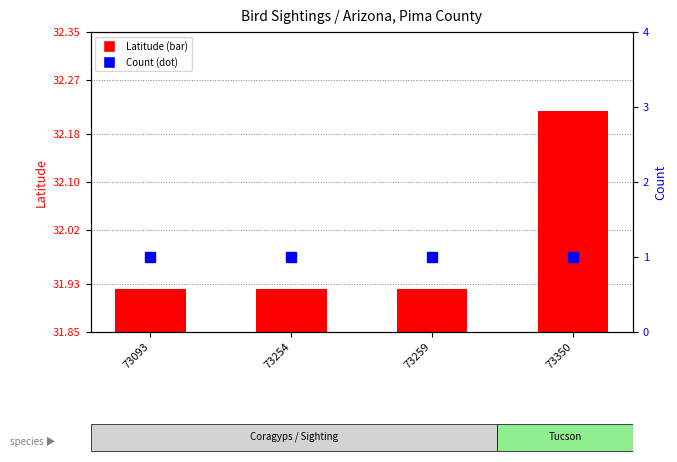

What is the greatest value displayed?

32.2